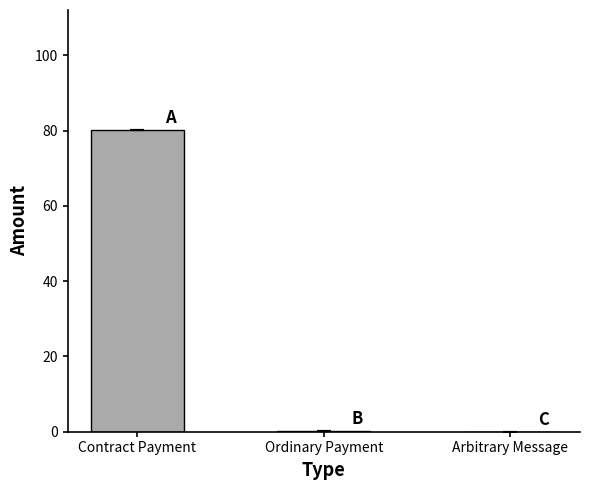

What is the average value?

26.7